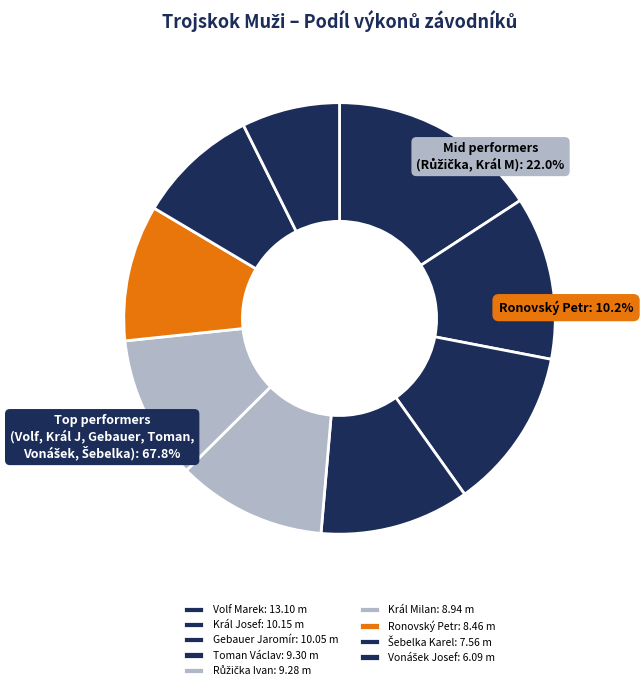

Is there a majority slice in this chart?

No